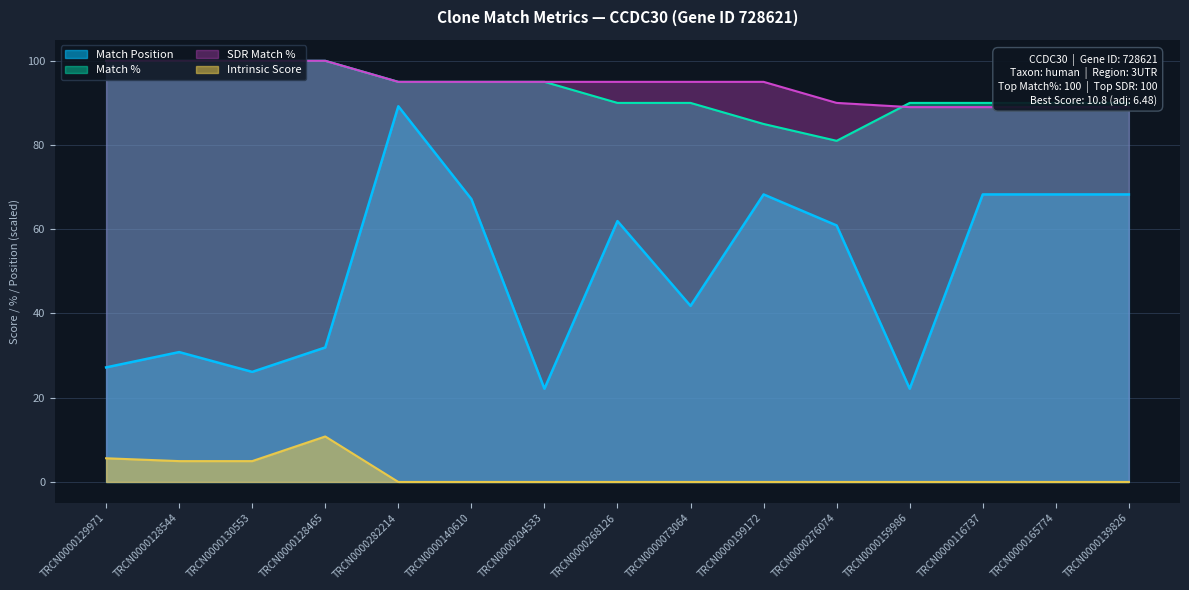

What is the difference between the highest and lowest values at TRCN0000204533?

95.0